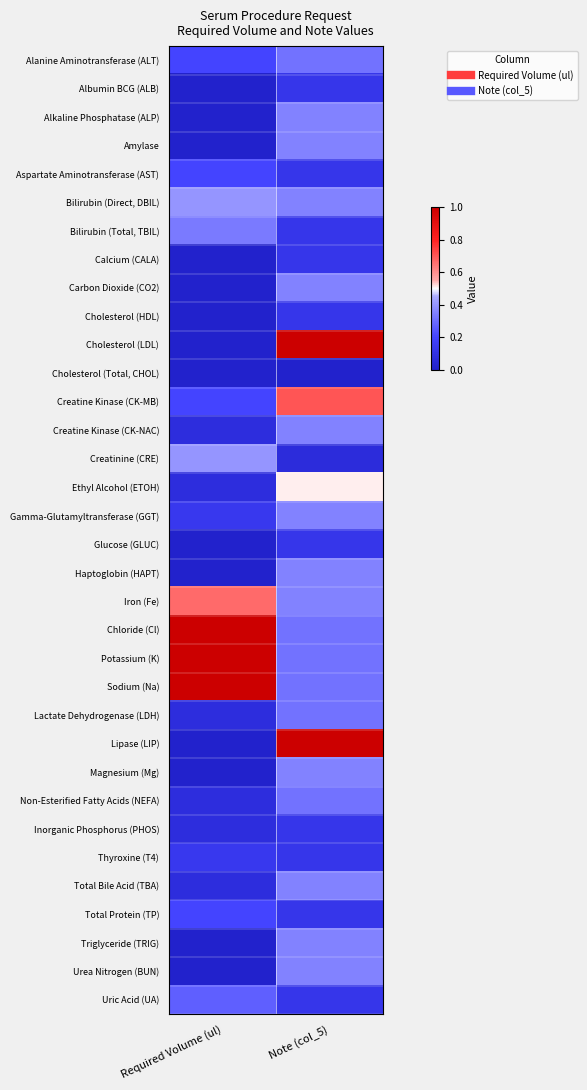

How many data points does each series have?

2